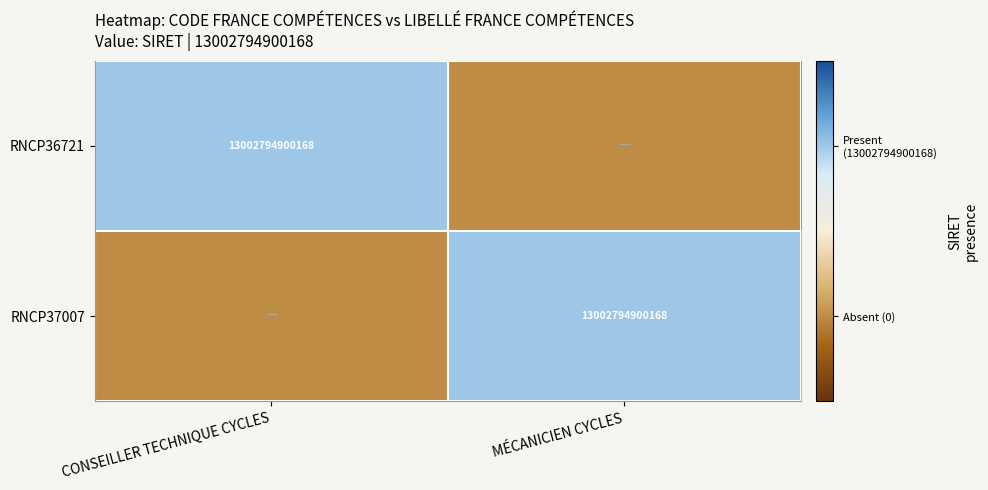

Is it true that RNCP37007 equals 4249654599967 at MÉCANICIEN CYCLES?

False